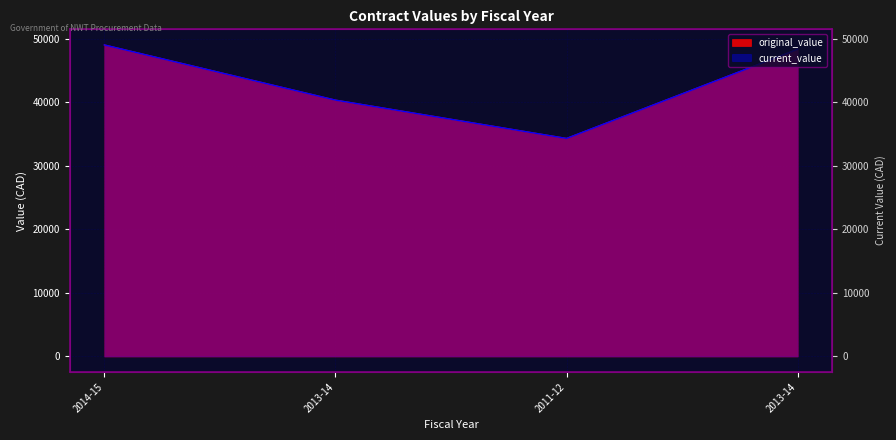

What is the label of the 2nd point from the right?

2011-12